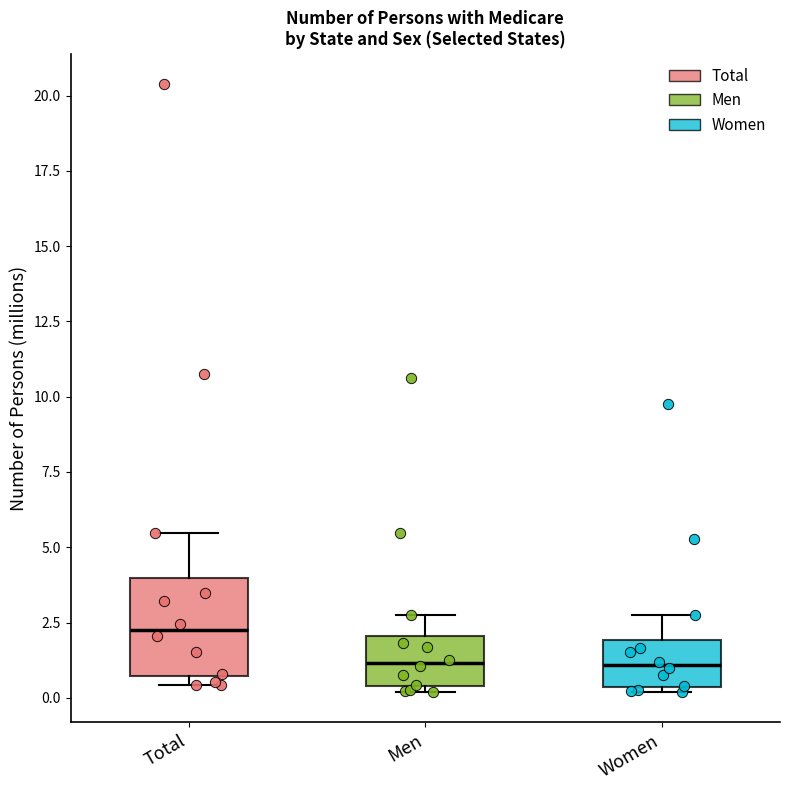

Which box's median line is the highest?

Total